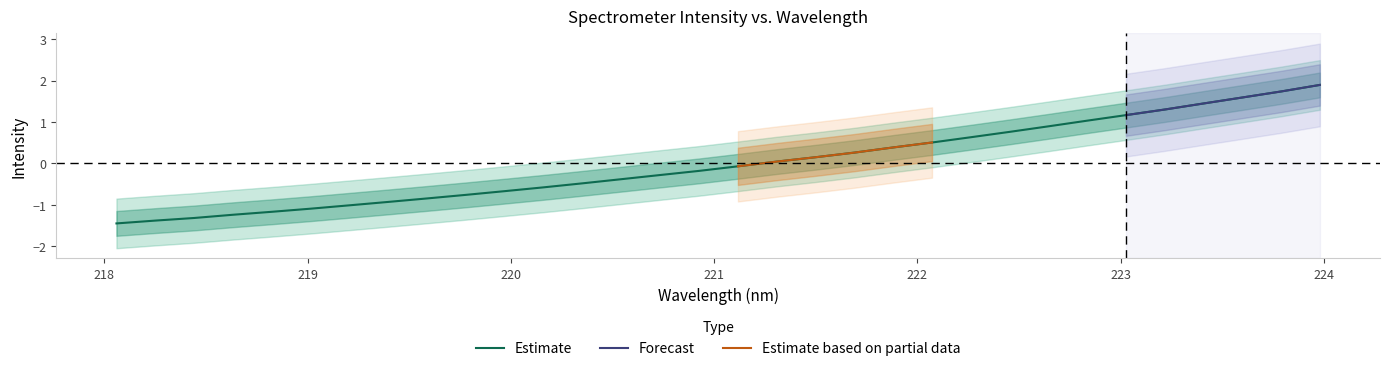

What is the difference between the second highest and second lowest values?

3.1